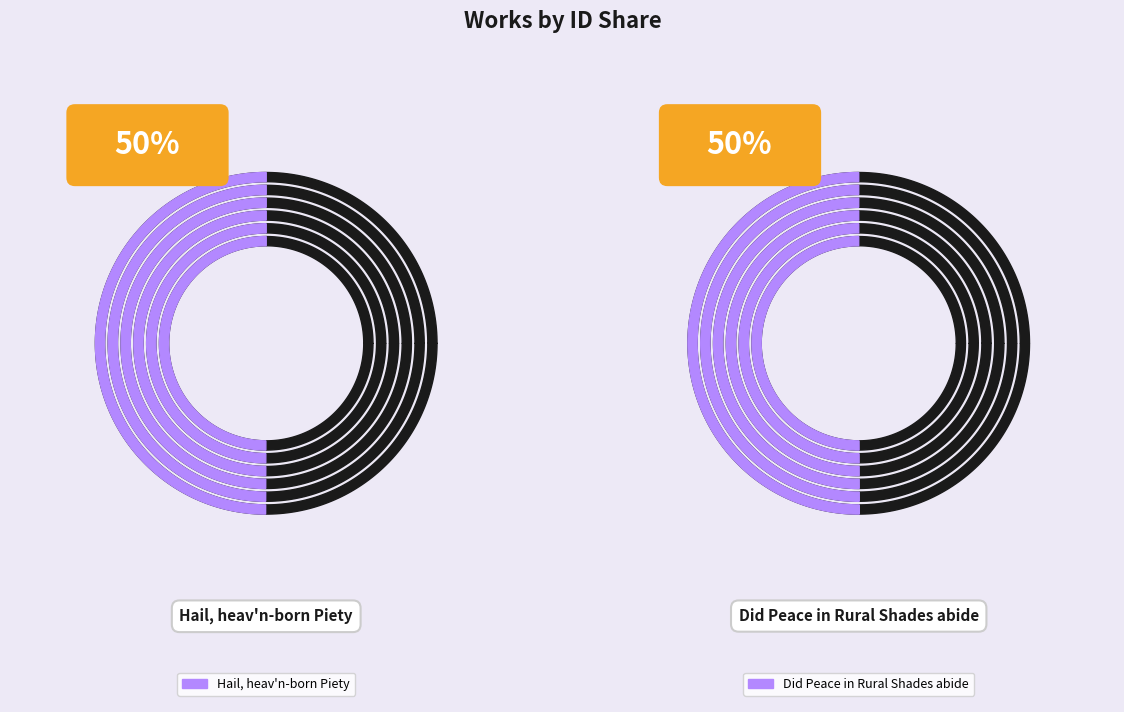

What is the smallest slice in the pie chart?

Hail, heav'n-born Piety